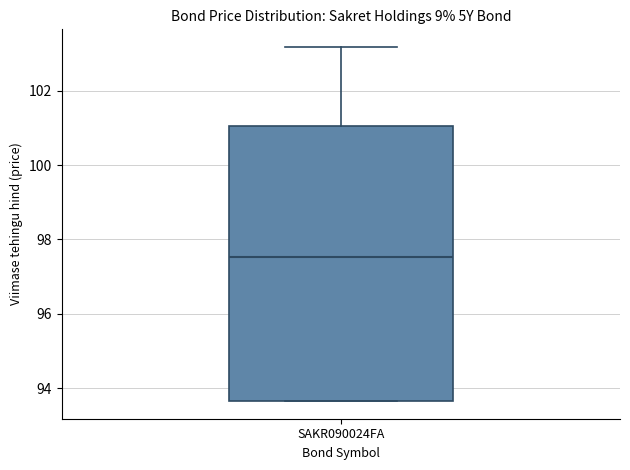

Transcribe this box plot: give where the median line is, the range the box spans, and where the two whiskers end, as read against the y-axis. The values are not printed on the chart, so give them approximately, as read against the axis.

median 97.6, box 93.6 to 101.0, whiskers 93.6 to 103.2